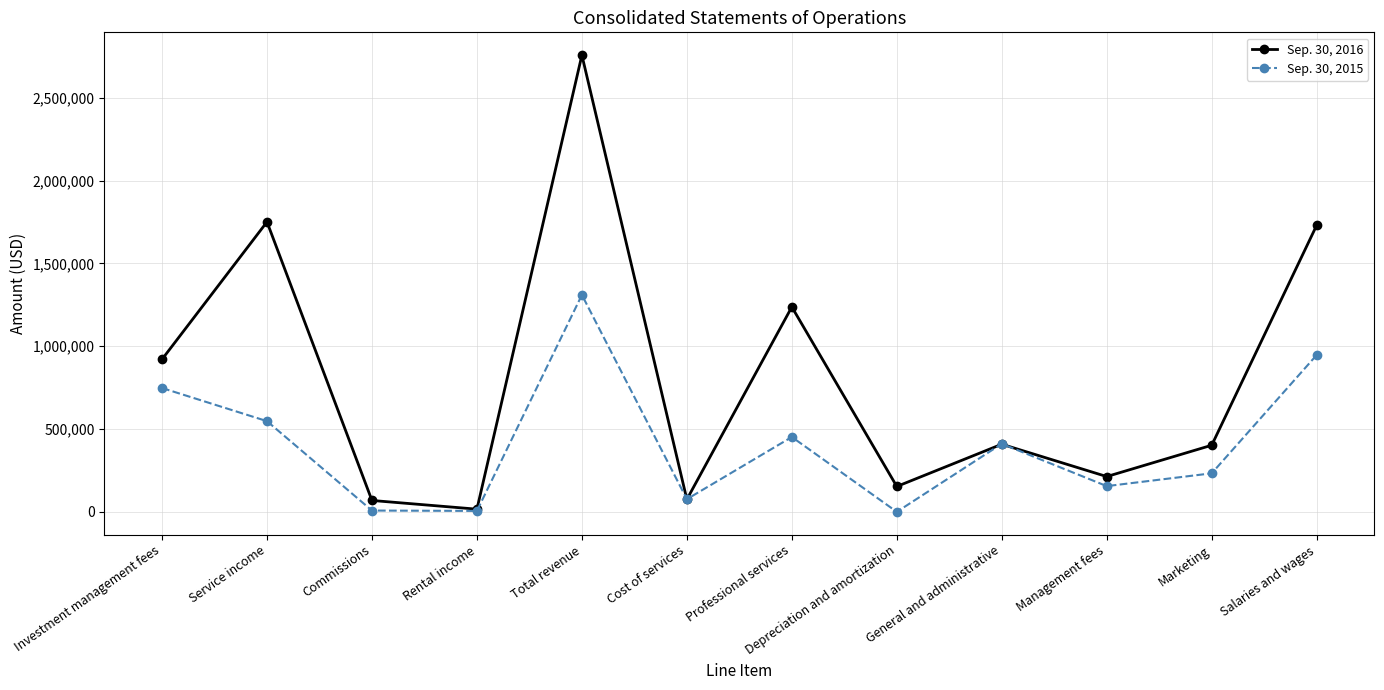

Between Service income and Total revenue, which series saw the biggest shift?

Sep. 30, 2016